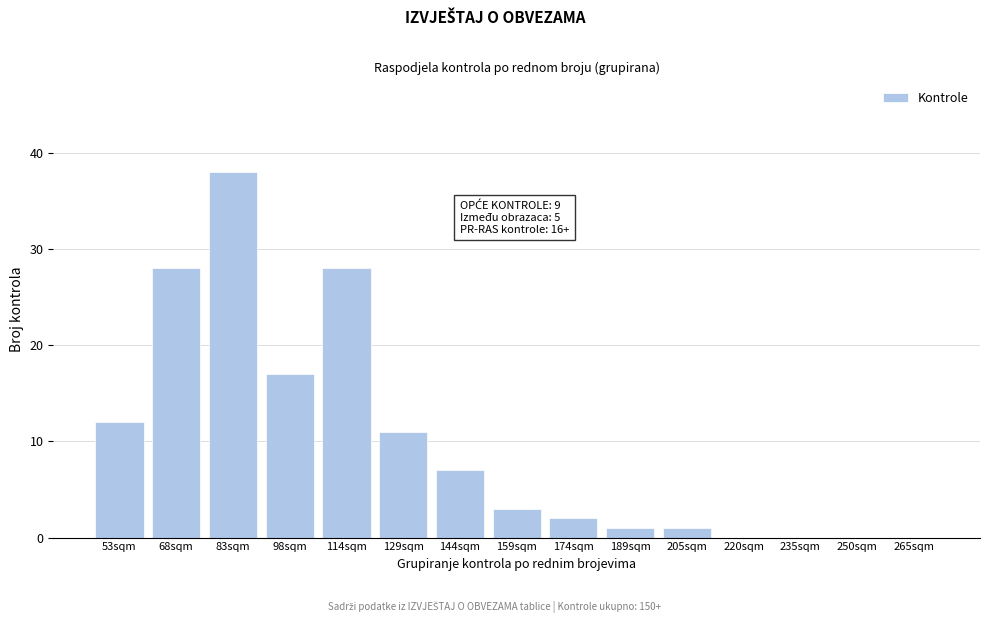

Reading left to right, list all the values displayed in this chart.

53sqm=12	68sqm=28	83sqm=38	98sqm=17	114sqm=28	129sqm=11	144sqm=7	159sqm=3	174sqm=2	189sqm=1	205sqm=1	220sqm=0	235sqm=0	250sqm=0	265sqm=0